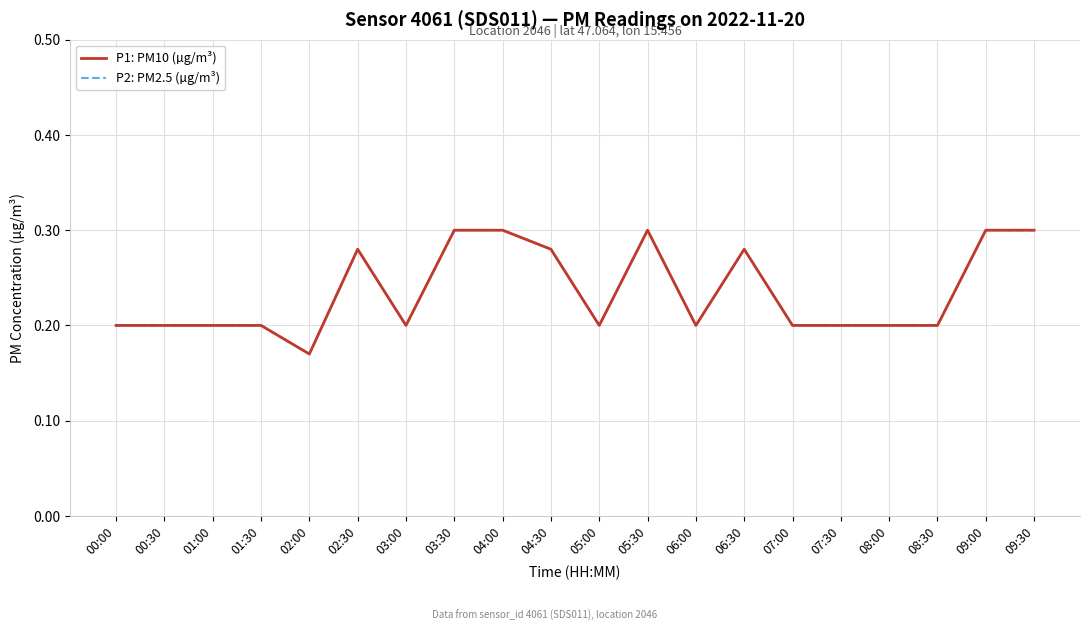

Reading right to left, transcribe all the data shown in this chart.

P1: PM10 (µg/m³): 09:30=0.3	09:00=0.3	08:30=0.2	08:00=0.2	07:30=0.2	07:00=0.2	06:30=0.3	06:00=0.2	05:30=0.3	05:00=0.2	04:30=0.3	04:00=0.3	03:30=0.3	03:00=0.2	02:30=0.3	02:00=0.2	01:30=0.2	01:00=0.2	00:30=0.2	00:00=0.2
P2: PM2.5 (µg/m³): 09:30=0.3	09:00=0.3	08:30=0.2	08:00=0.2	07:30=0.2	07:00=0.2	06:30=0.3	06:00=0.2	05:30=0.3	05:00=0.2	04:30=0.3	04:00=0.3	03:30=0.3	03:00=0.2	02:30=0.3	02:00=0.2	01:30=0.2	01:00=0.2	00:30=0.2	00:00=0.2